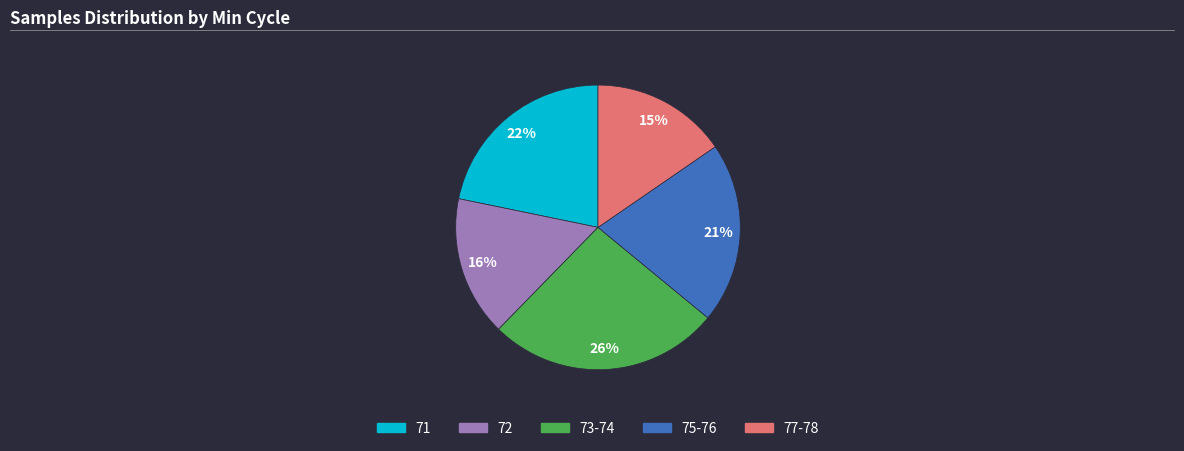

What is the largest slice in the pie chart?

73-74